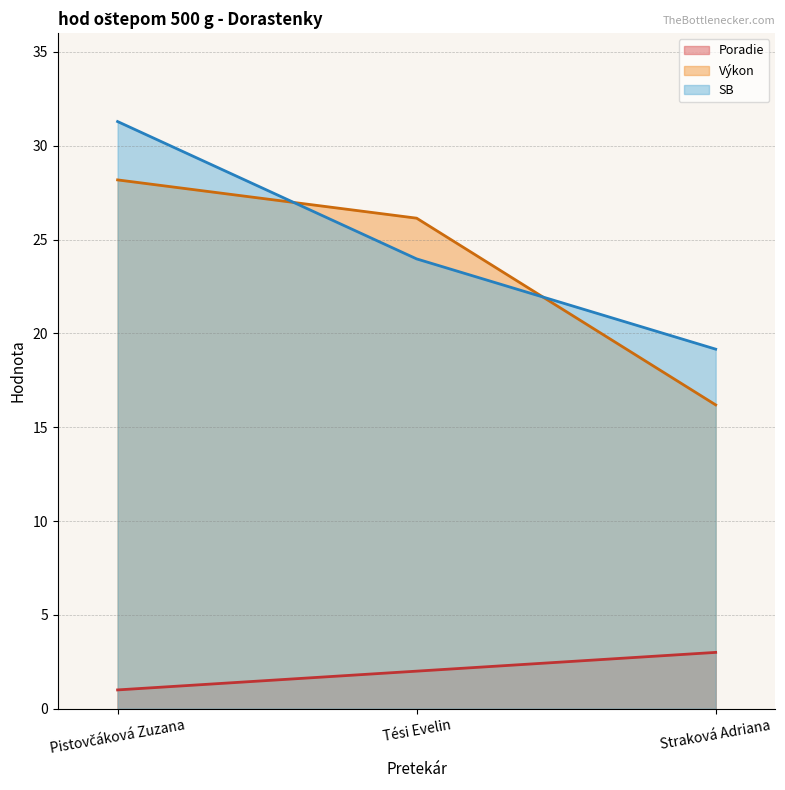

True or false: Výkon has a value of 16.2 at Straková Adriana.

True